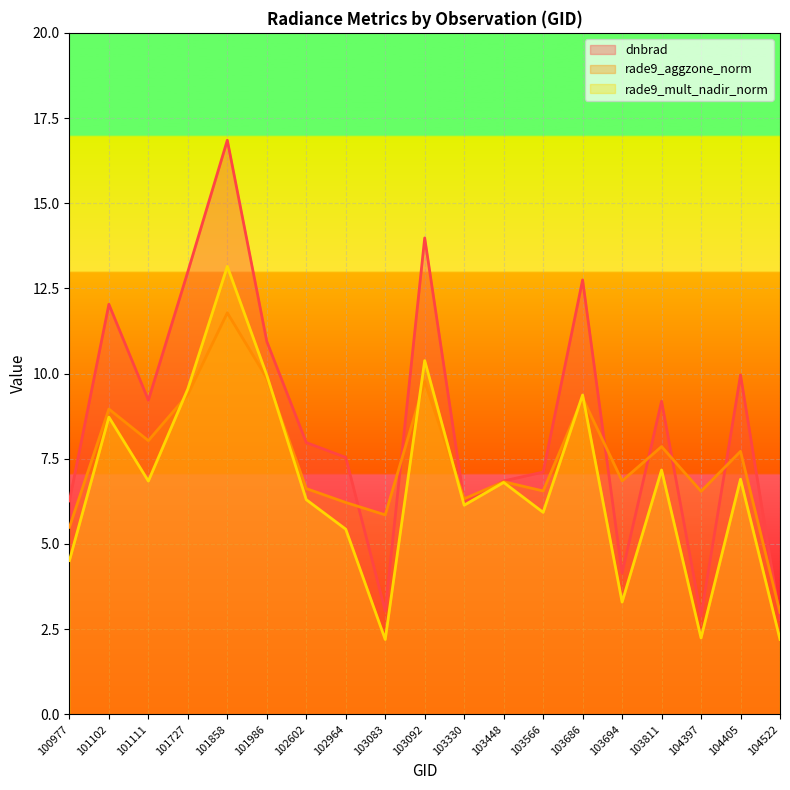

At which label does dnbrad reach its minimum?

104522